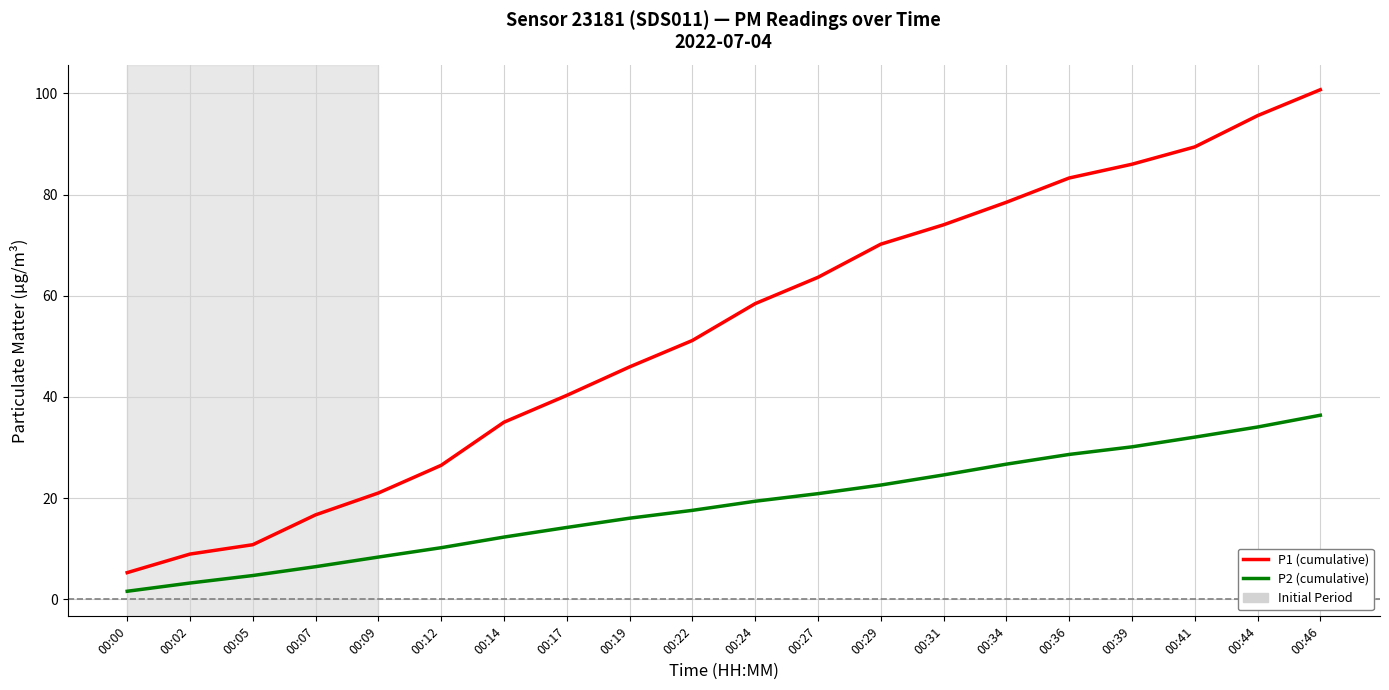

At which label does P2 (cumulative) reach its peak?

00:46